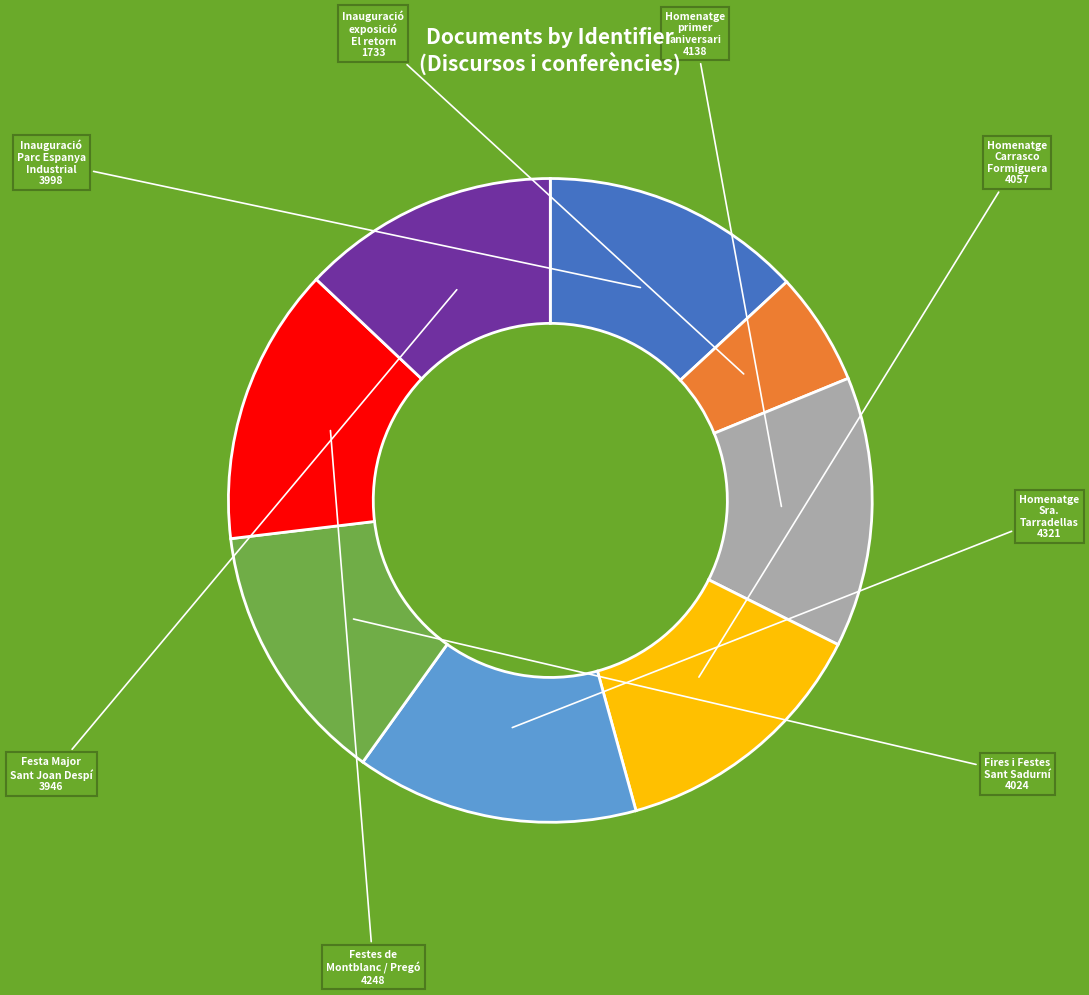

Does any single category account for the majority?

No